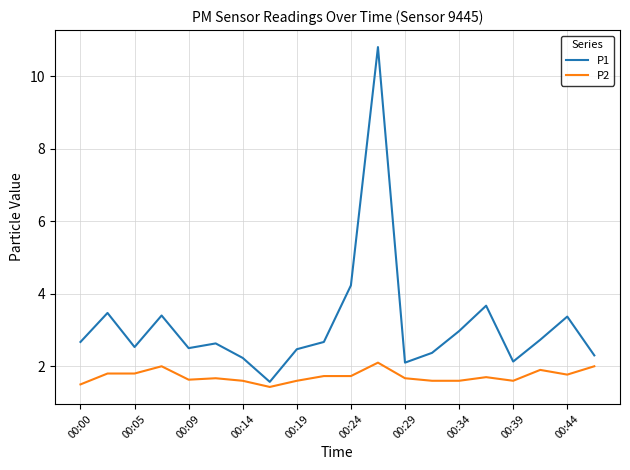

Which series has the widest spread of values?

P1